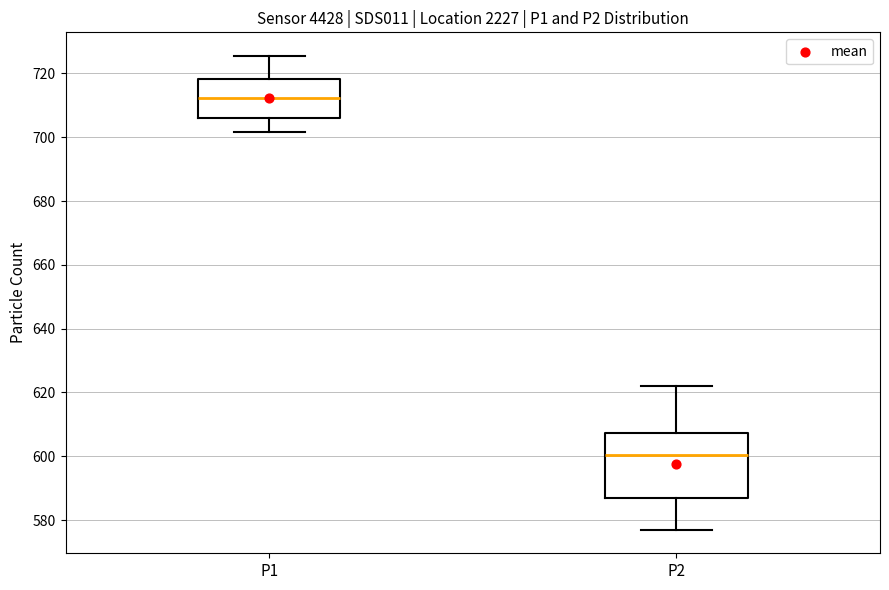

Reading left to right, read every box against the y-axis: the position of its median line, the range the box covers, and the ends of its whiskers. The values are not printed on the chart, so give them approximately, as read against the axis.

P1: median 712, box 706 to 718, whiskers 702 to 726
P2: median 600, box 586 to 608, whiskers 578 to 622